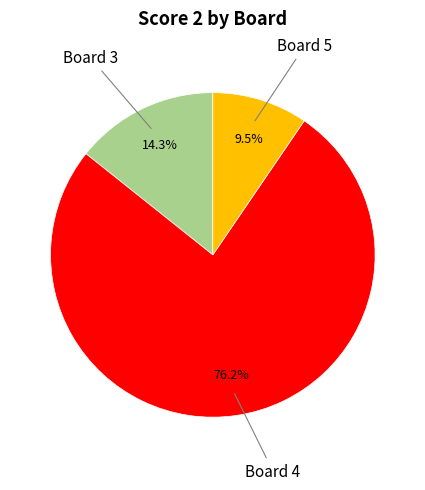

Does any single category account for the majority?

Yes